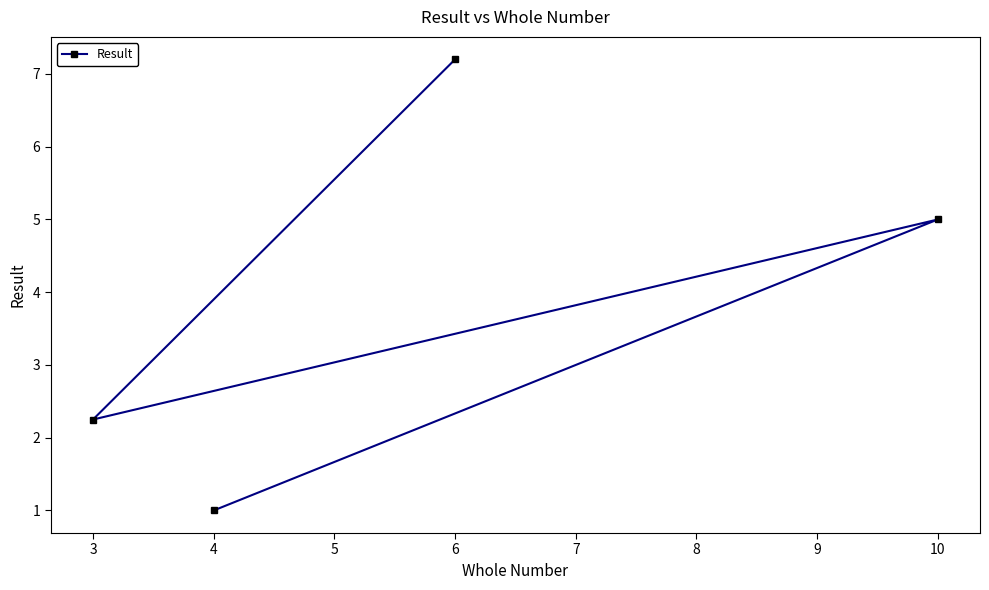

How many points are higher than both their immediate neighbors (excluding endpoints)?

1